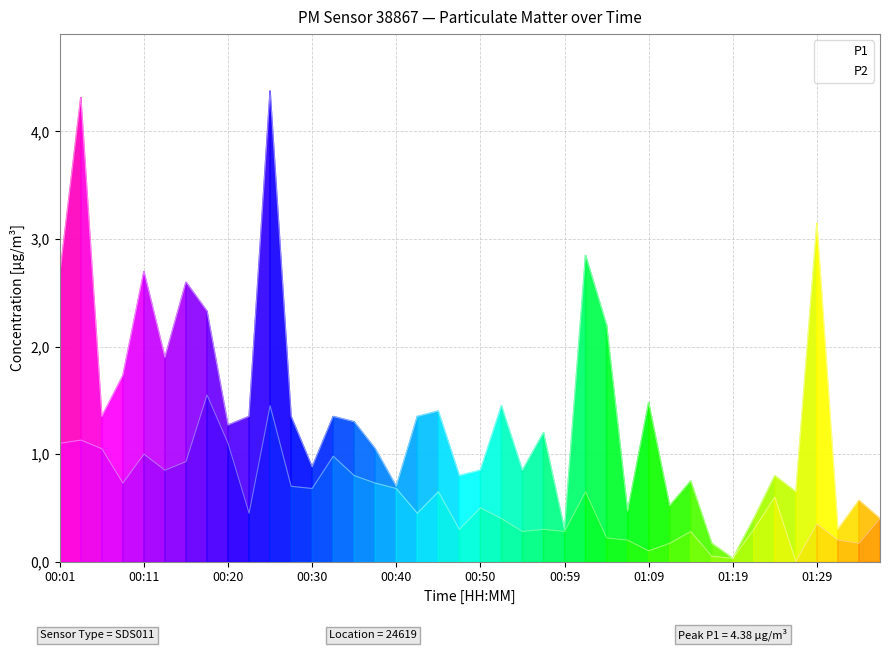

Which series has the largest total across all categories?

P1